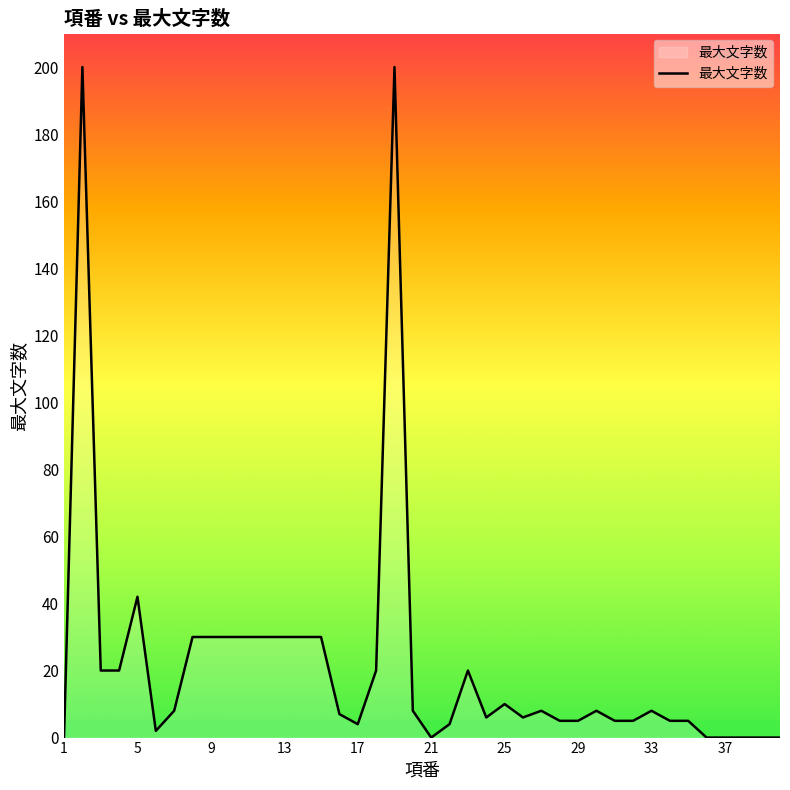

What is the difference between the maximum and minimum values?

200